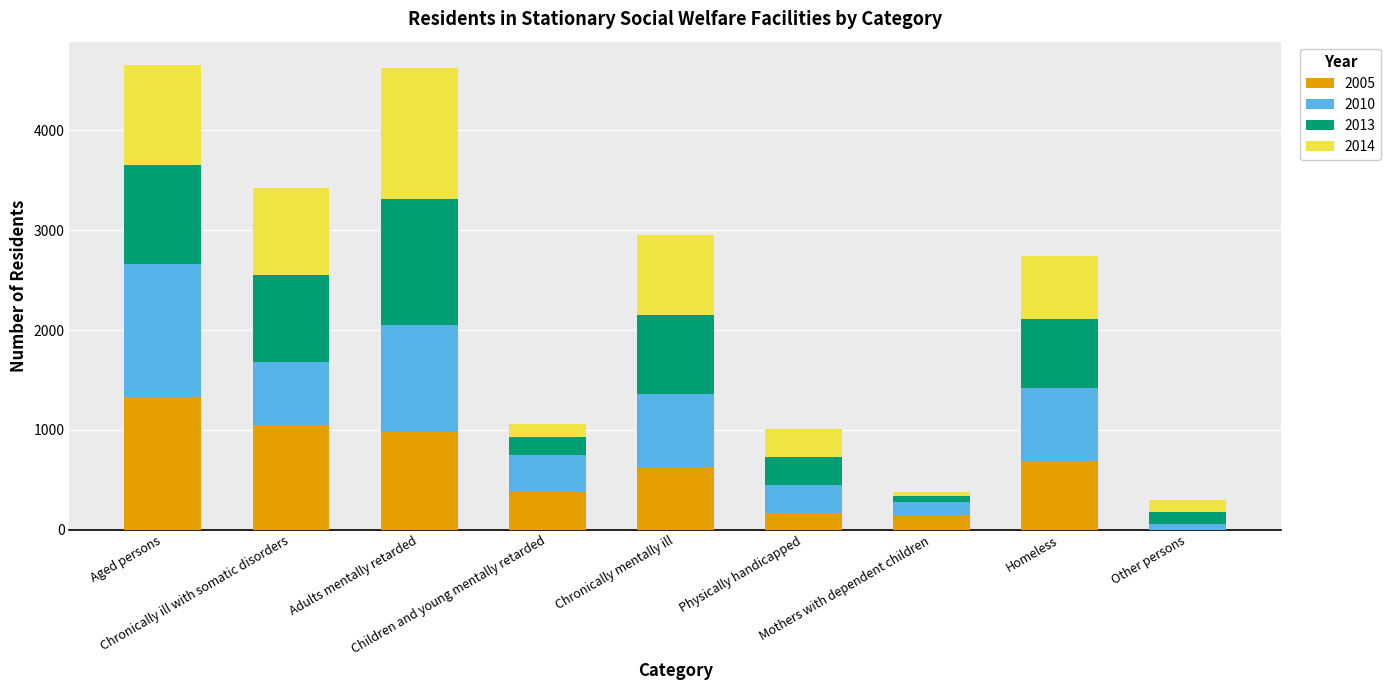

What are all the series names shown in the legend?

2005, 2010, 2013, 2014